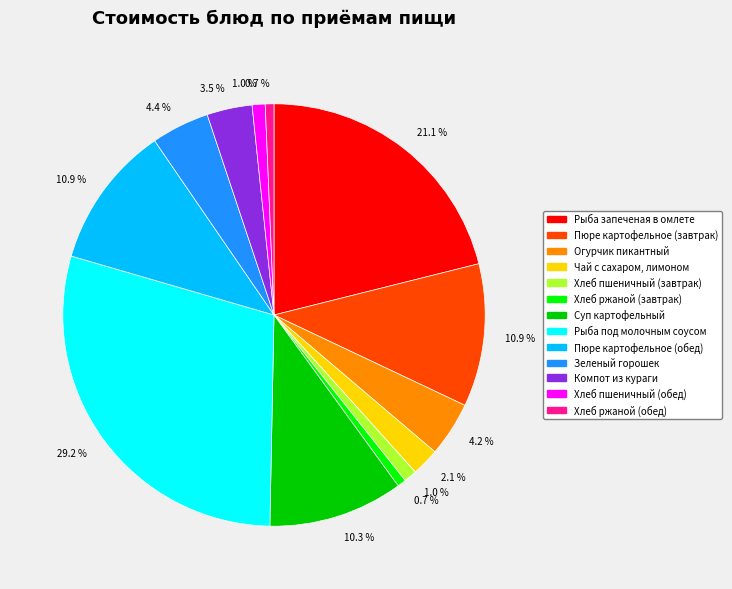

Is there a majority slice in this chart?

No